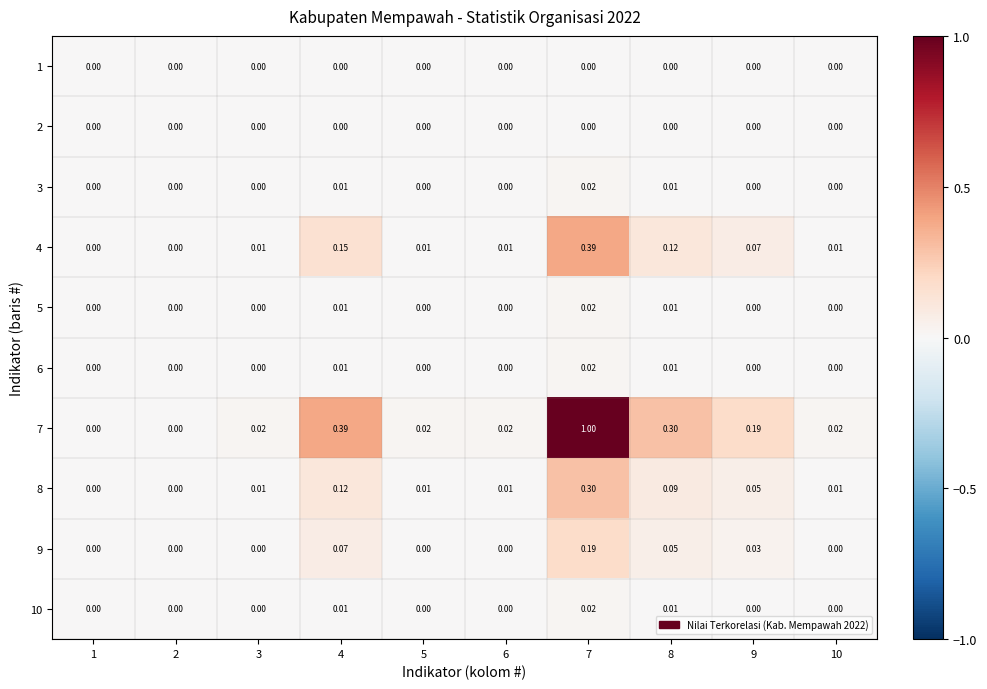

At which category is the sum across all series the highest?

7